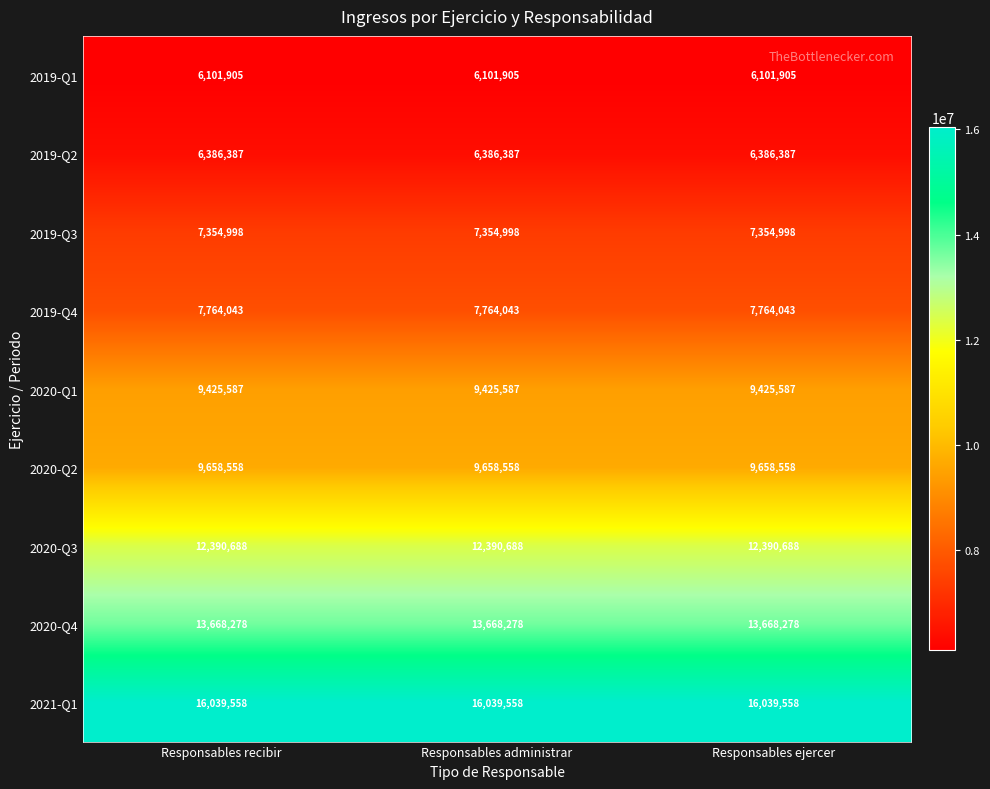

What is the total value across all series at Responsables administrar?

88790002